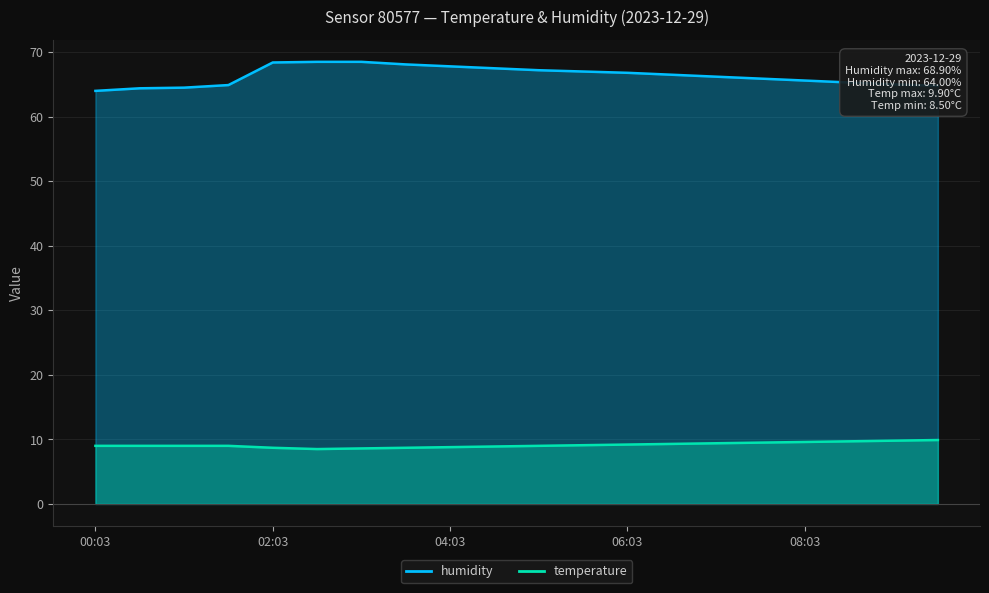

Which label corresponds to the largest value in the chart?

02:33